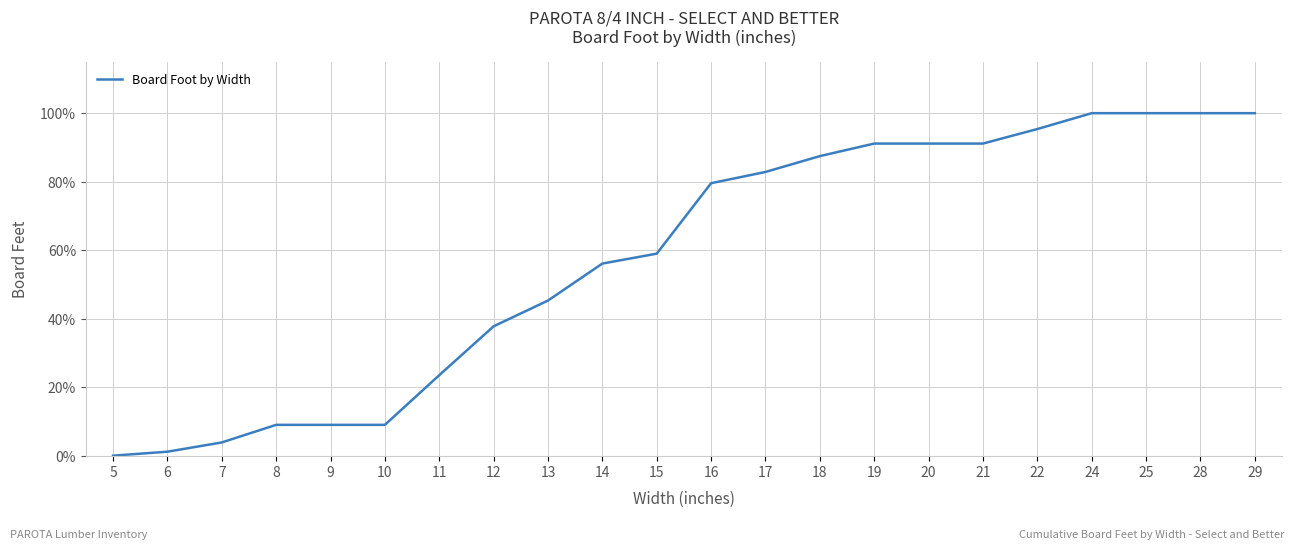

Count the number of categories in the chart.

22